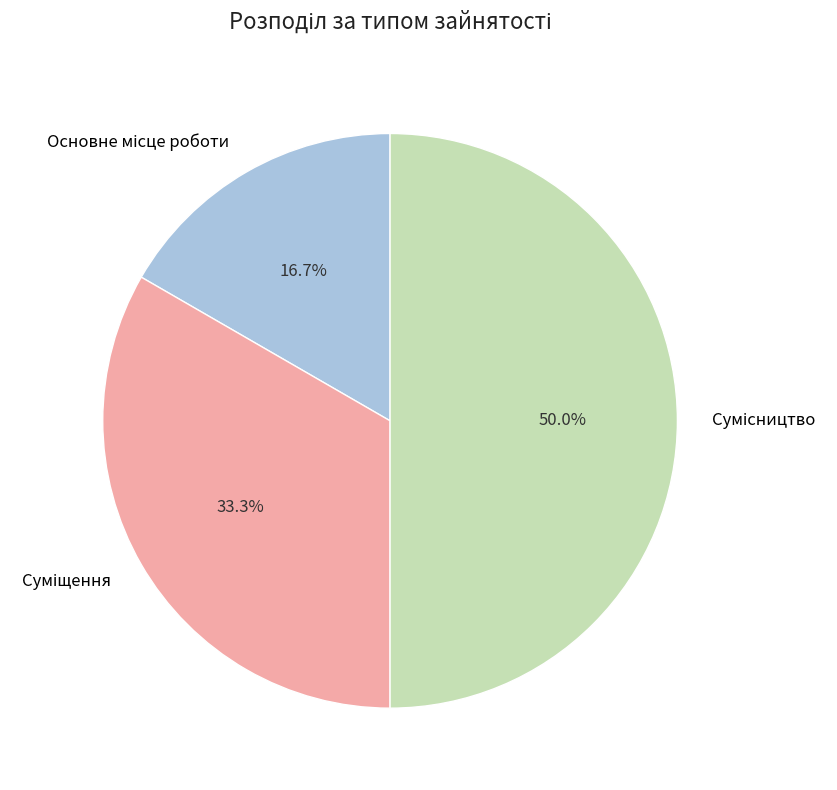

To the nearest percent, what percentage of the pie is Суміщення?

33%